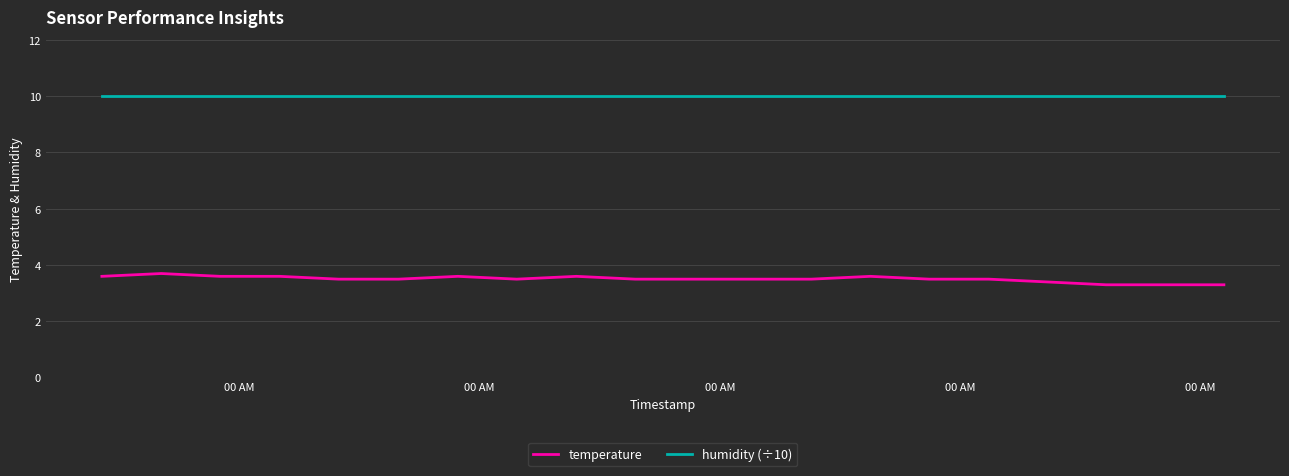

True or false: temperature and humidity (÷10) cross at least once.

False